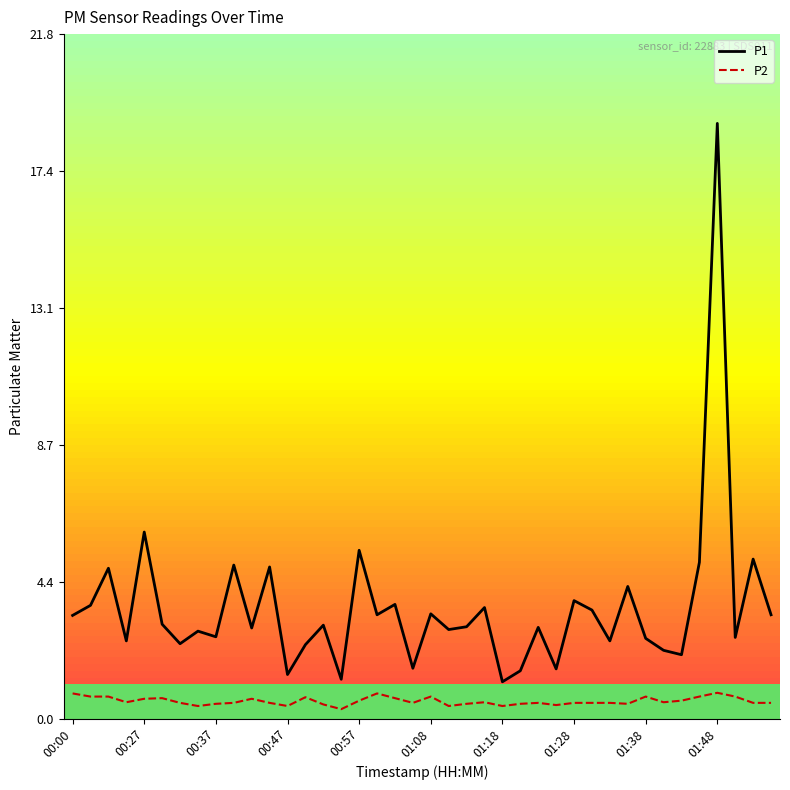

What position from the left is 31?

32